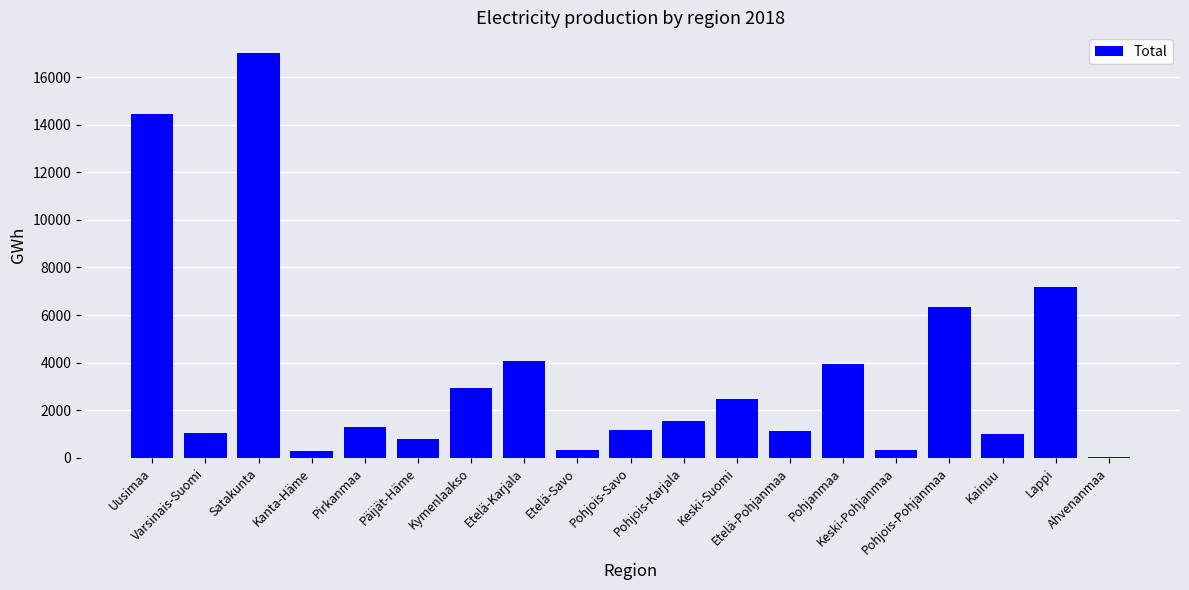

What is the minimum value shown in the chart?

55